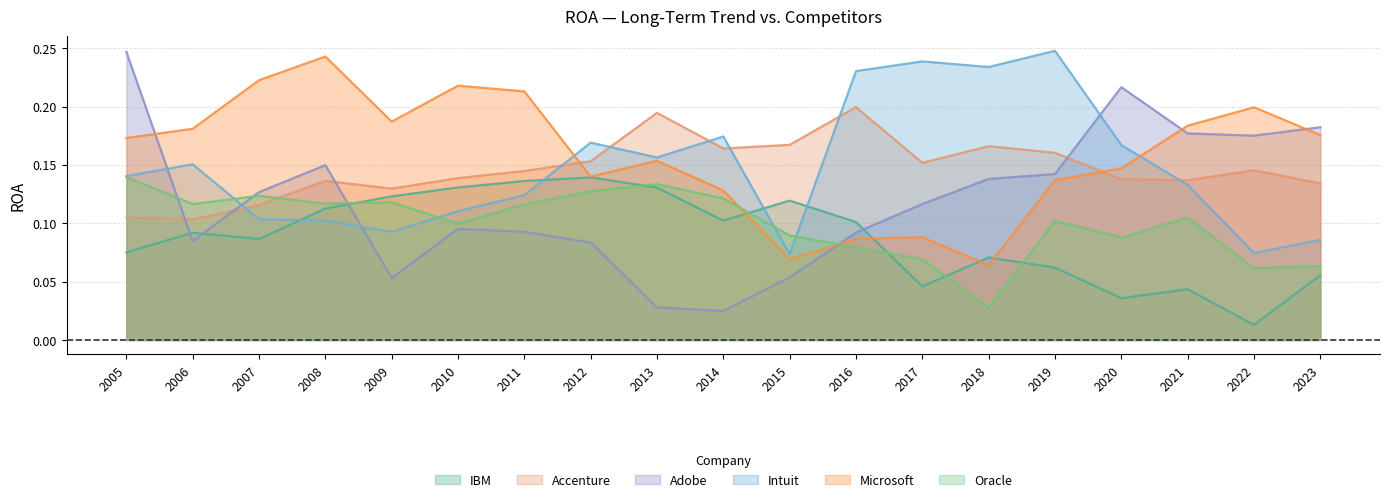

What is the value of the Accenture point at the 15th from the left?

0.2